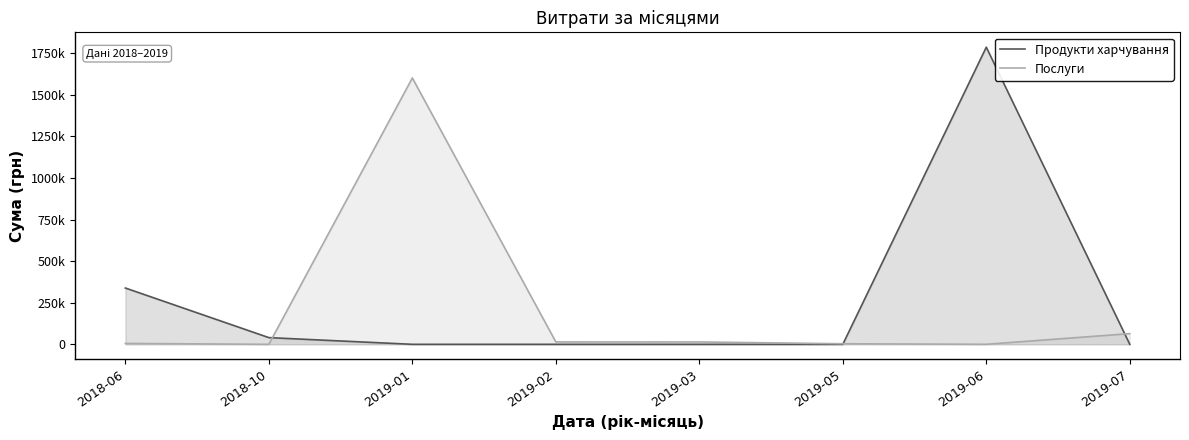

True or false: Продукти харчування and Послуги cross at least once.

True